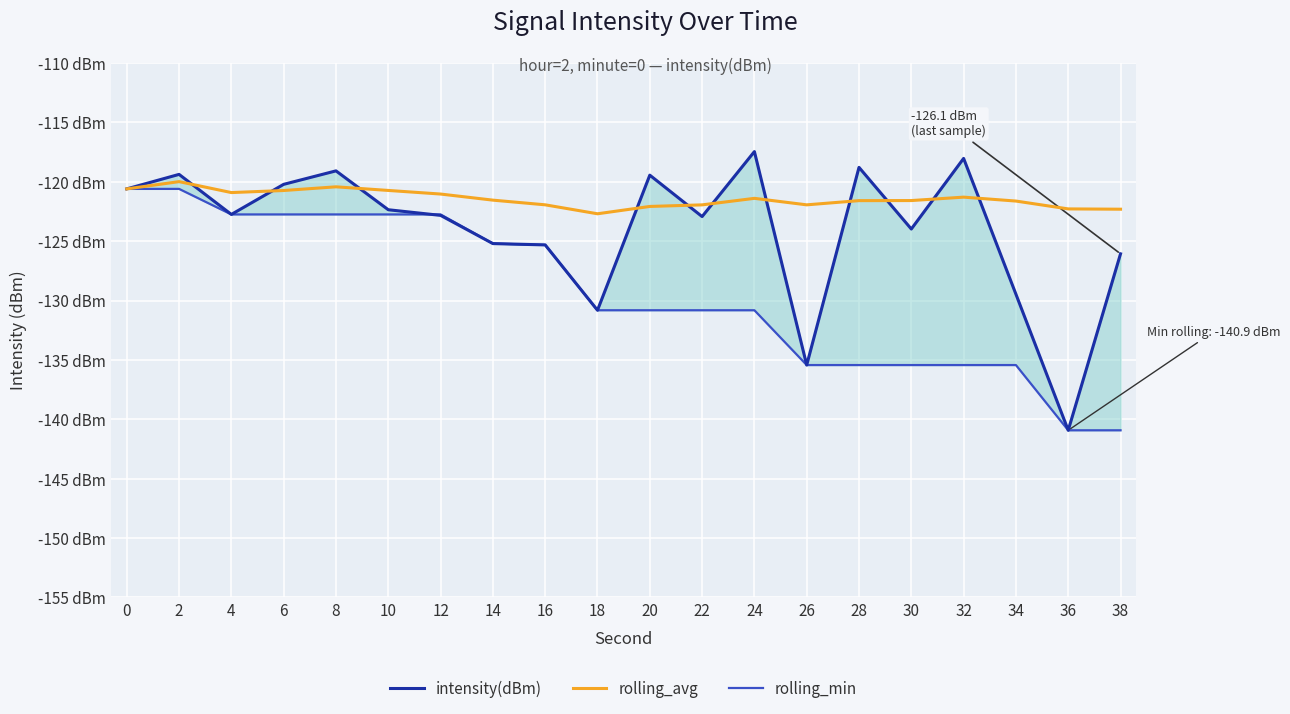

What is the average value of the rolling_avg series?

-121.4